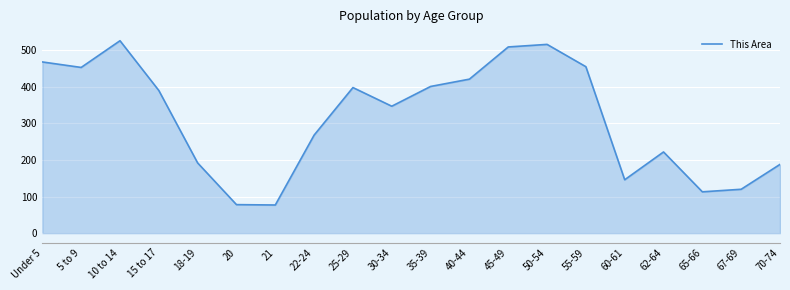

Read the value at 60-61, to the nearest 5.

145